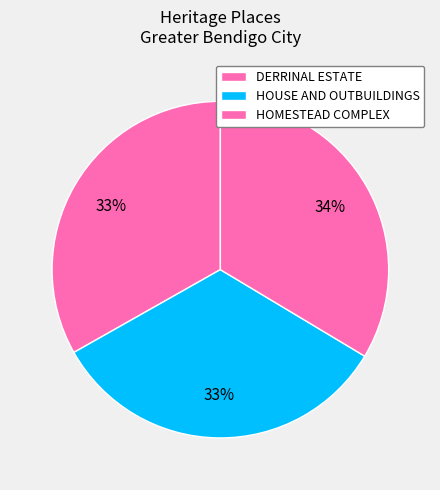

What is the ratio of the value at HOUSE AND OUTBUILDINGS to the value at DERRINAL ESTATE?

1.0